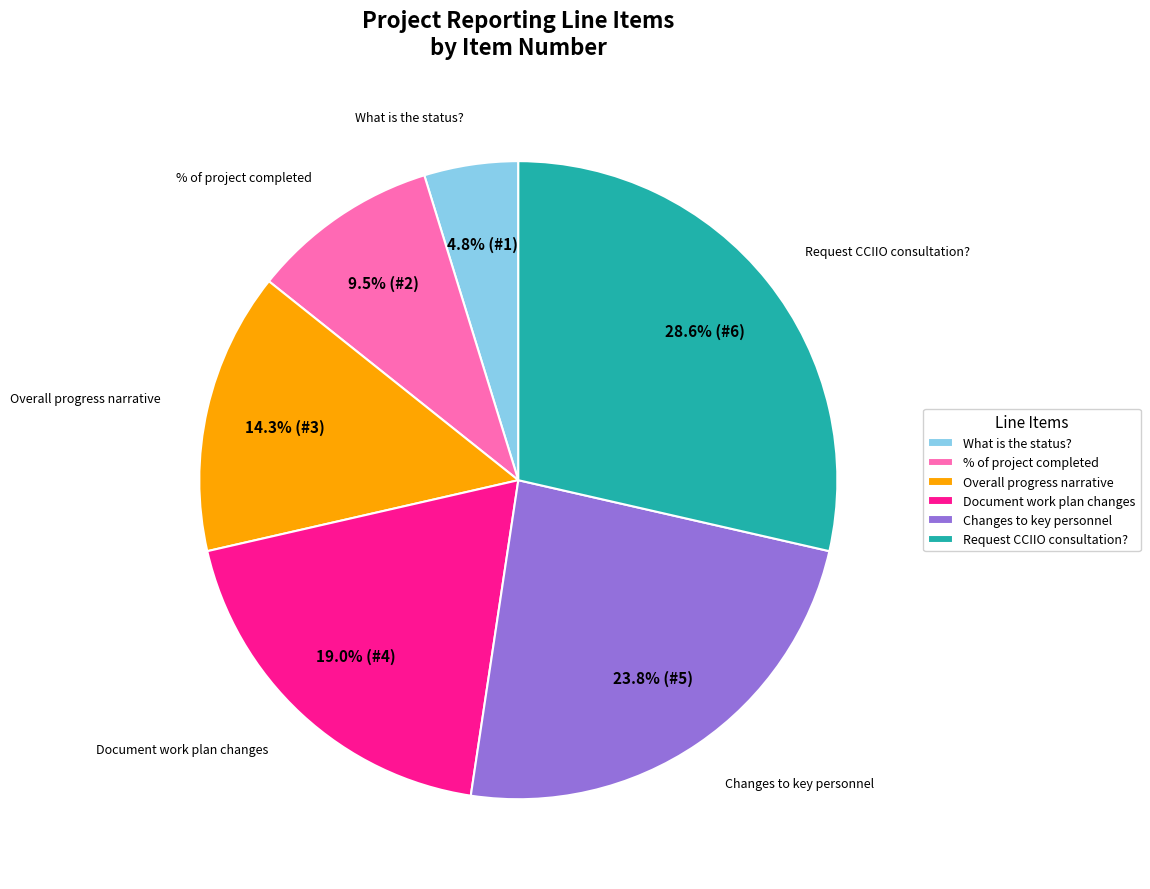

Does % of project completed represent more than half of the total?

No